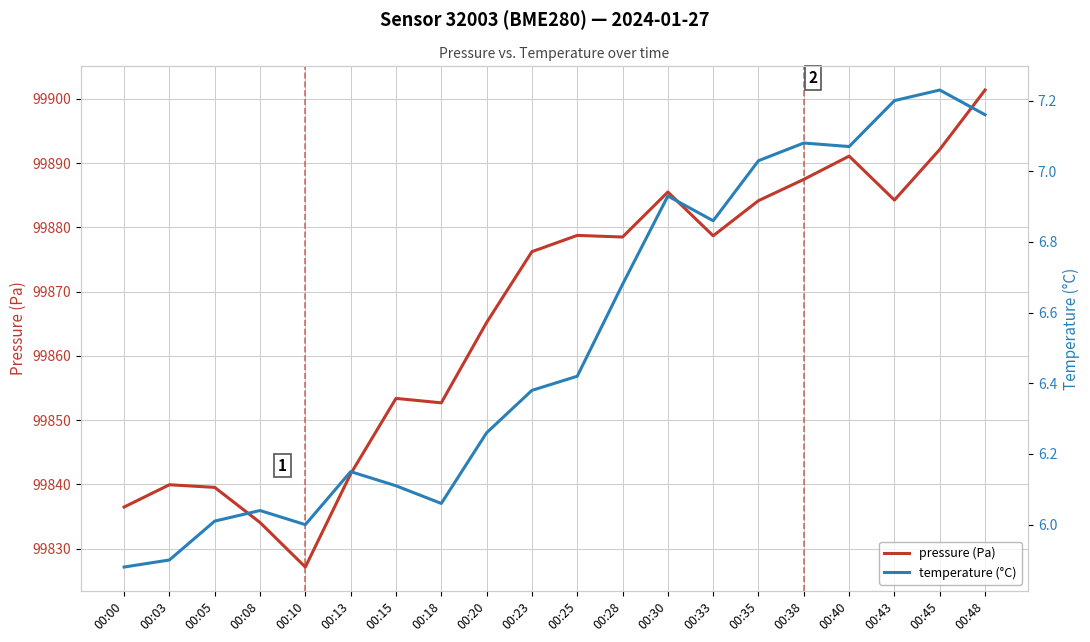

True or false: temperature (°C) and pressure (Pa) cross at least once.

False